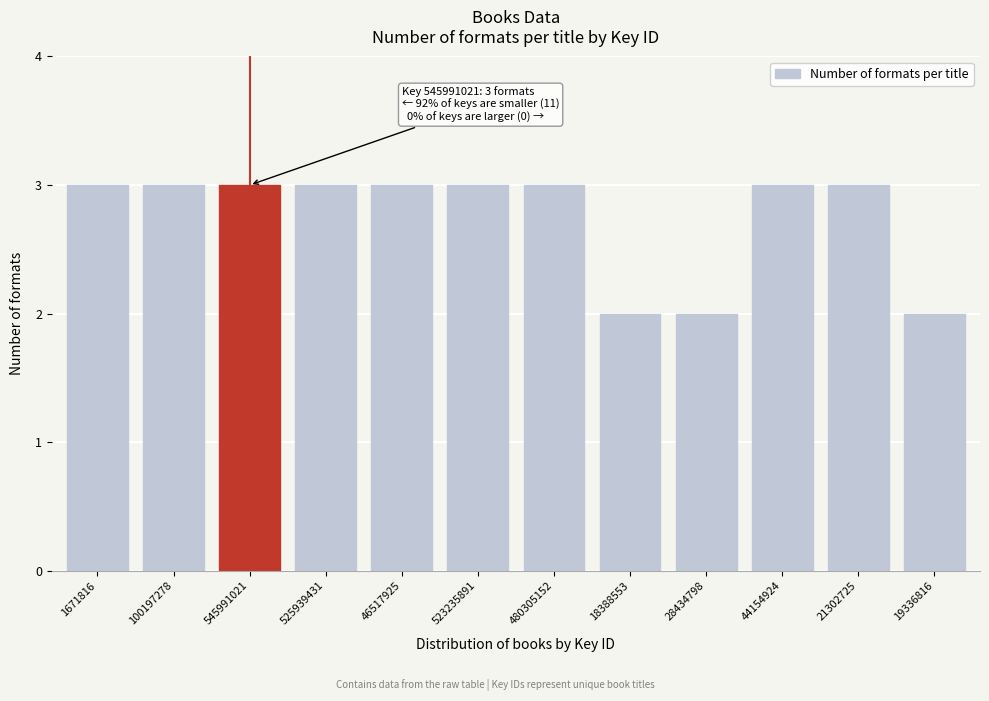

Reading left to right, list all the values displayed in this chart.

1671816=3	100197278=3	545991021=3	525939431=3	46517925=3	523235891=3	480305152=3	18388553=2	28434798=2	44154924=3	21302725=3	19336816=2